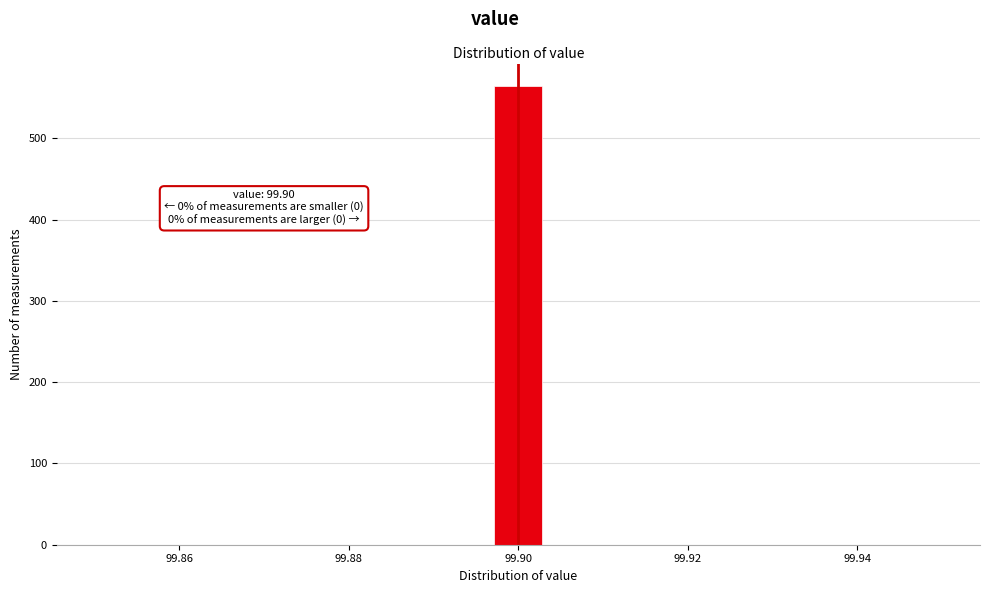

Around what value on the x-axis is the tallest bar? Give the approximate position of its centre, as read against the axis.

99.900